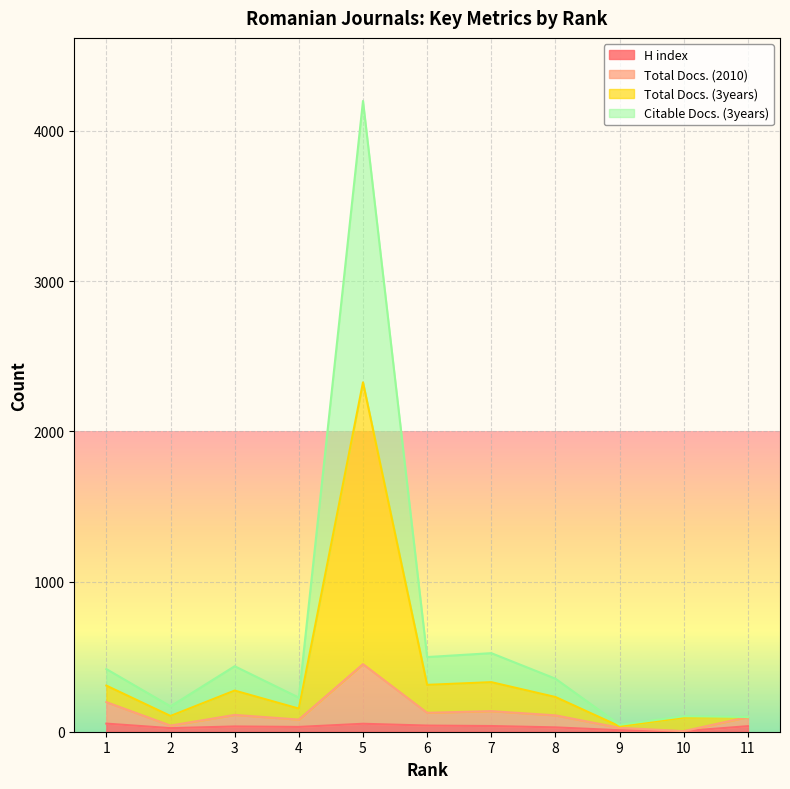

True or false: H index and Citable Docs. (3years) intersect in this chart.

False